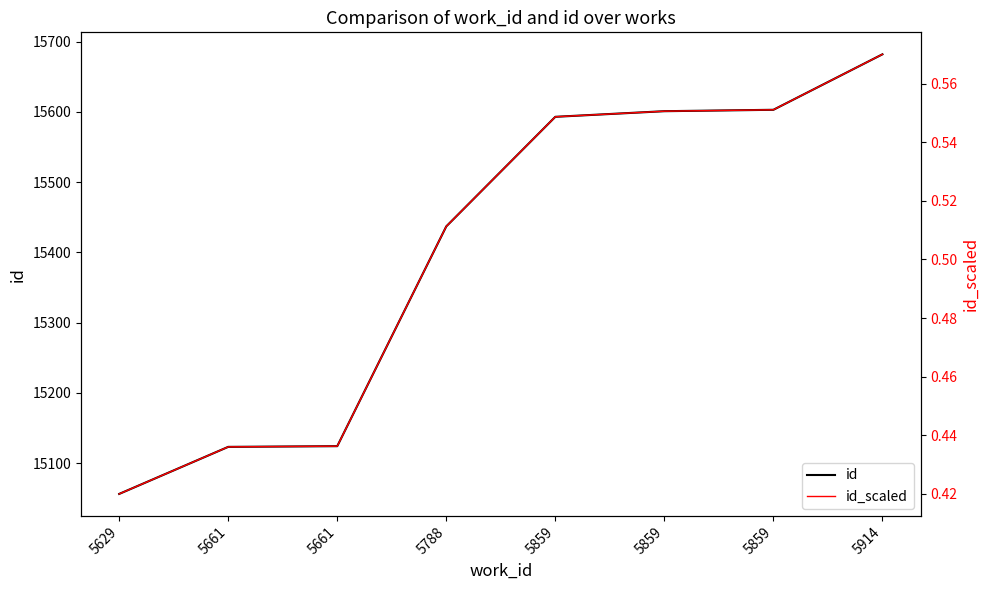

True or false: id and id_scaled intersect in this chart.

False